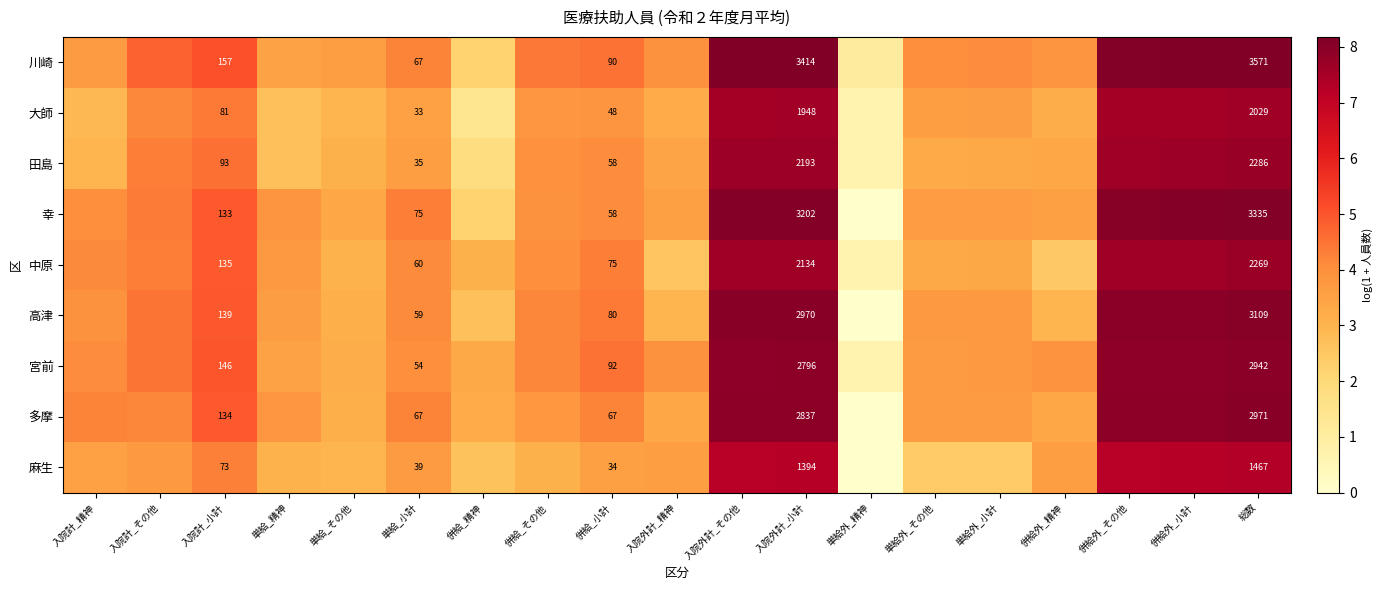

Which series has the largest total across all categories?

川崎